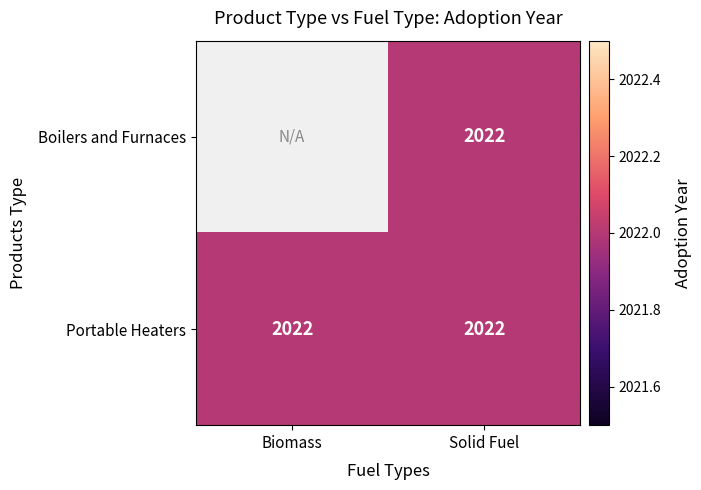

The Portable Heaters series shows 1274.7 at Solid Fuel. True or false?

False